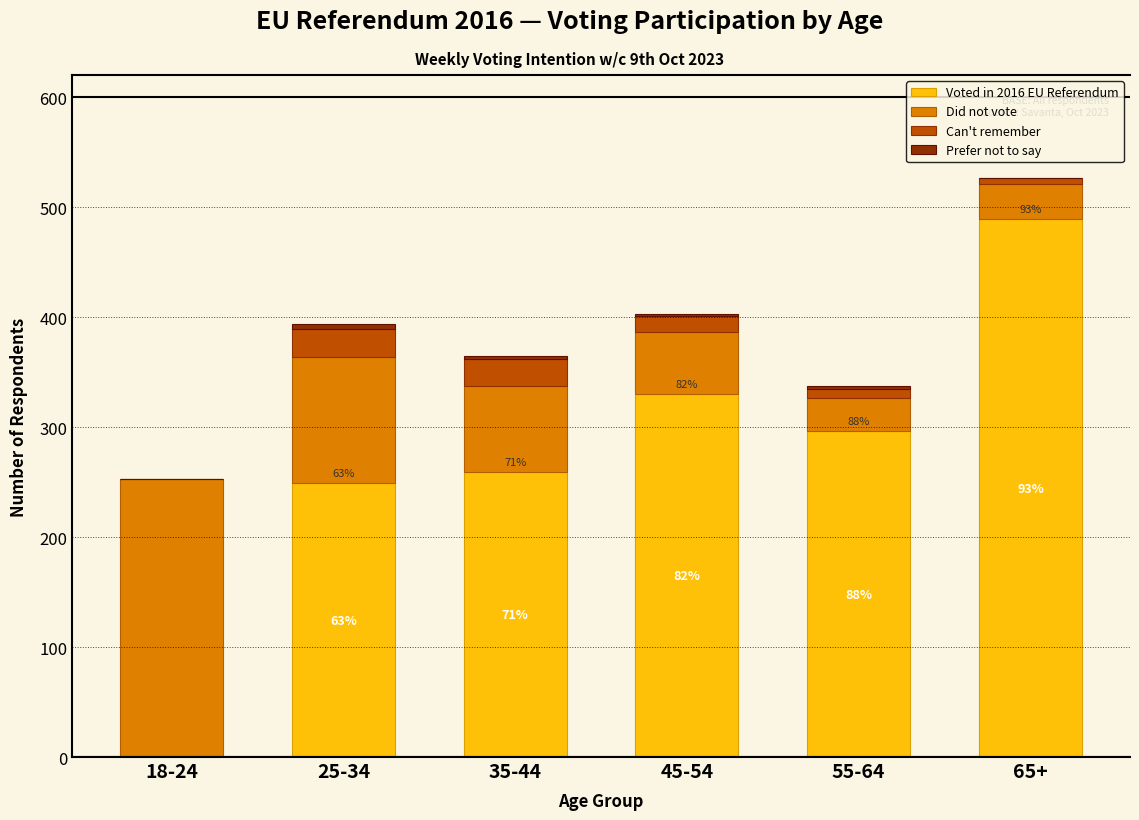

At which category is the sum across all series the highest?

65+